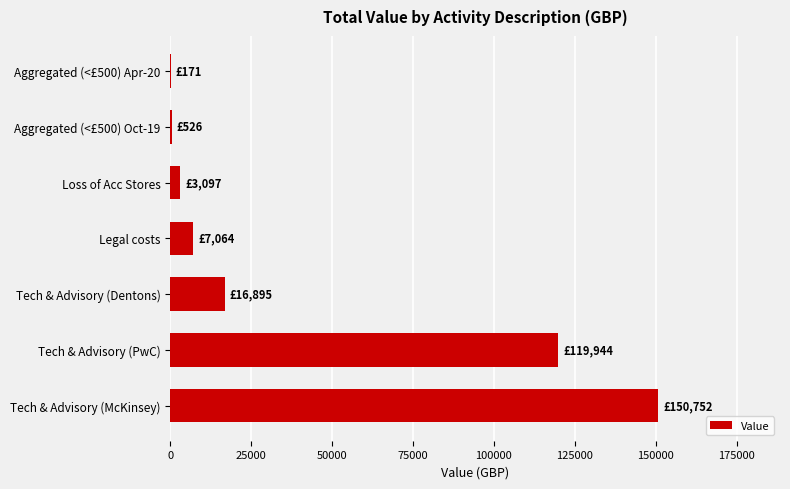

The value at Tech & Advisory (McKinsey) is 150752. True or false?

True